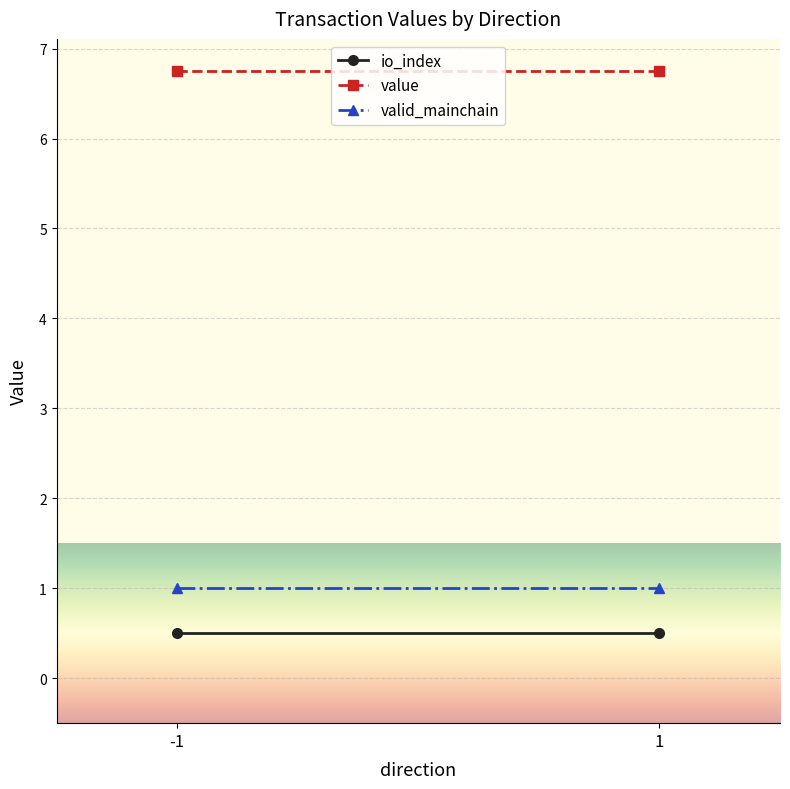

What is the sum of the value values at 1 and -1?

13.5